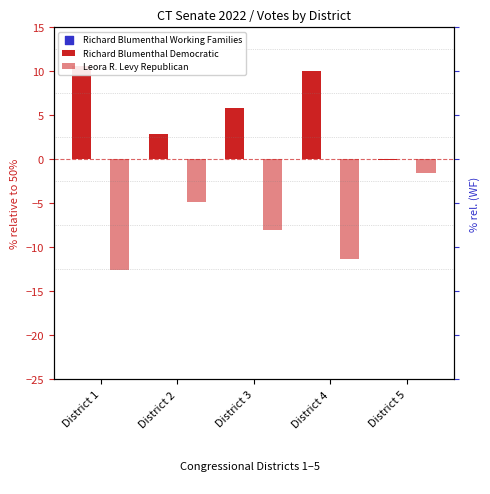

Which series has the widest spread of Y values?

Leora R. Levy Republican